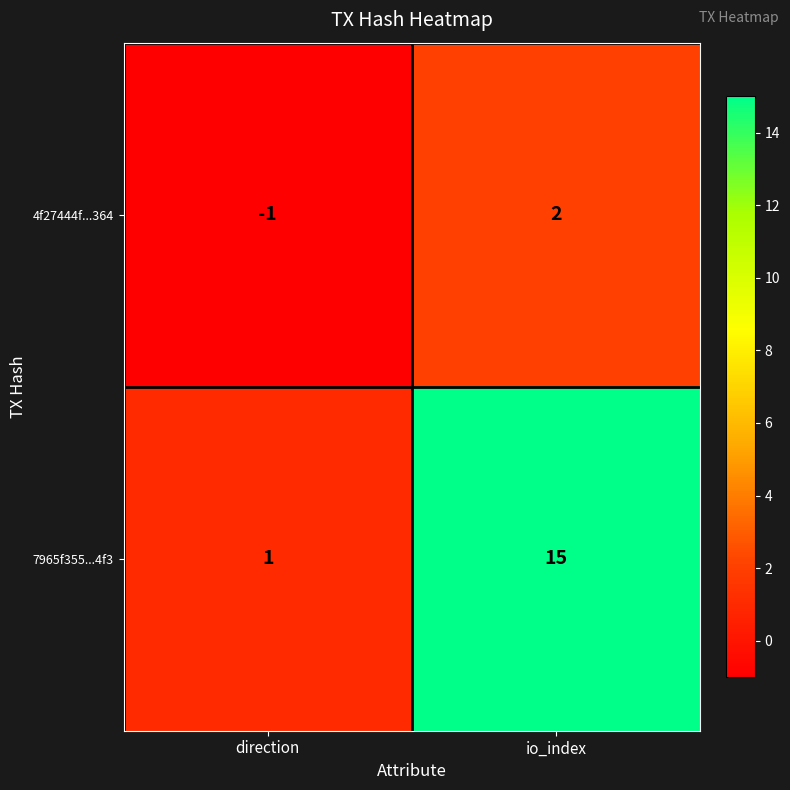

How many values in 4f27444f...364 are above zero?

1